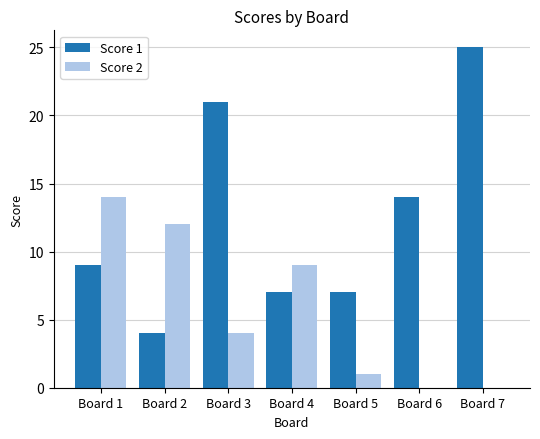

What is the highest value of the Score 2 series?

14